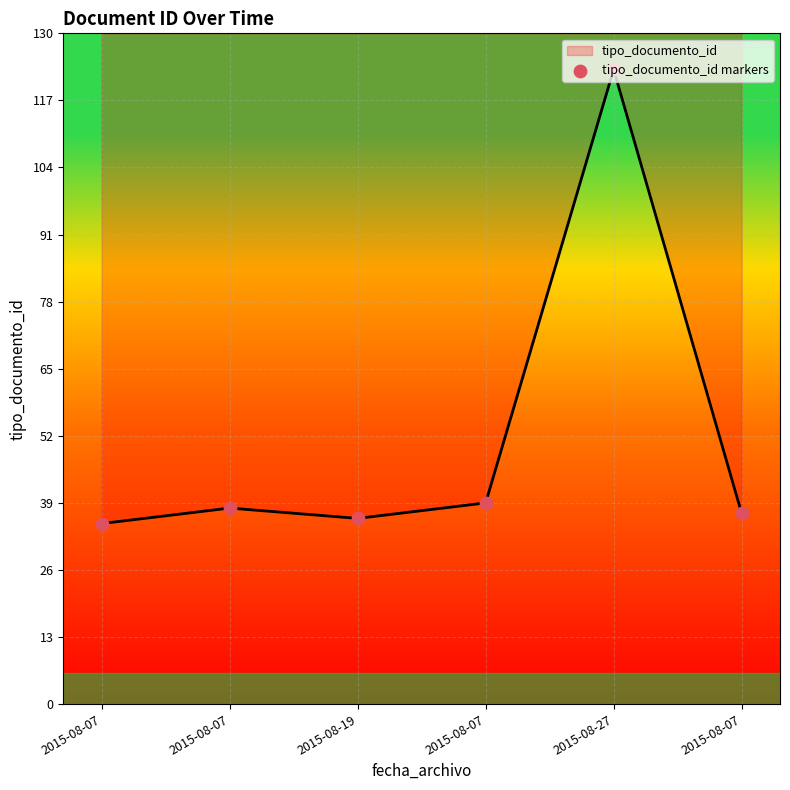

At which category is the sum across all series the highest?

2015-08-27